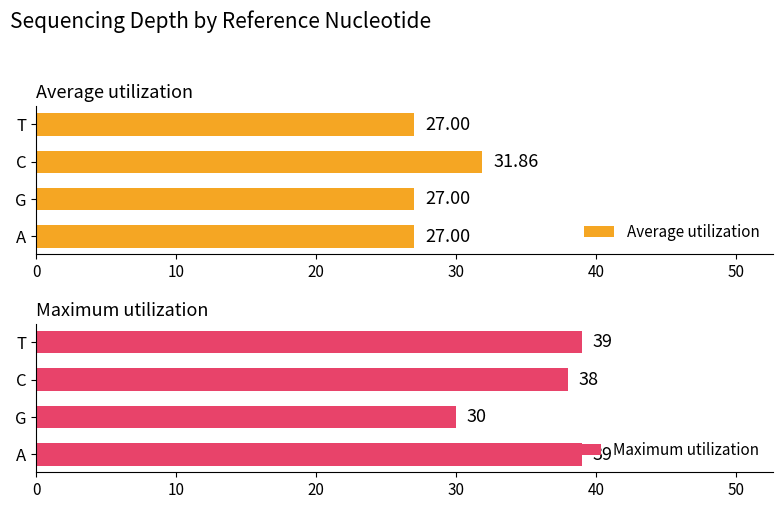

At how many categories does at least one series exceed 30?

3